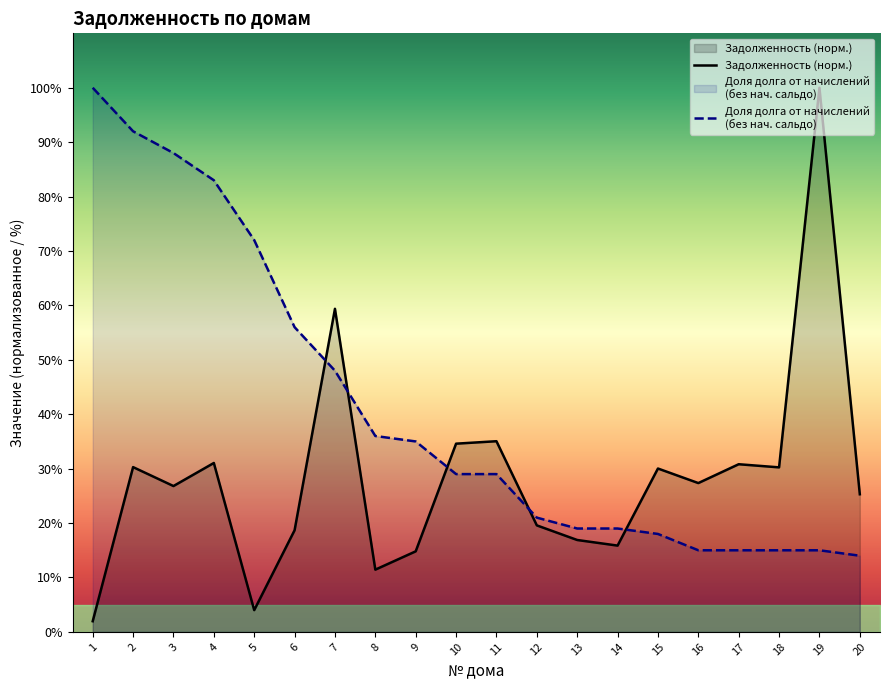

Is it true that Задолженность (норм.) equals 14.0 at 4?

False